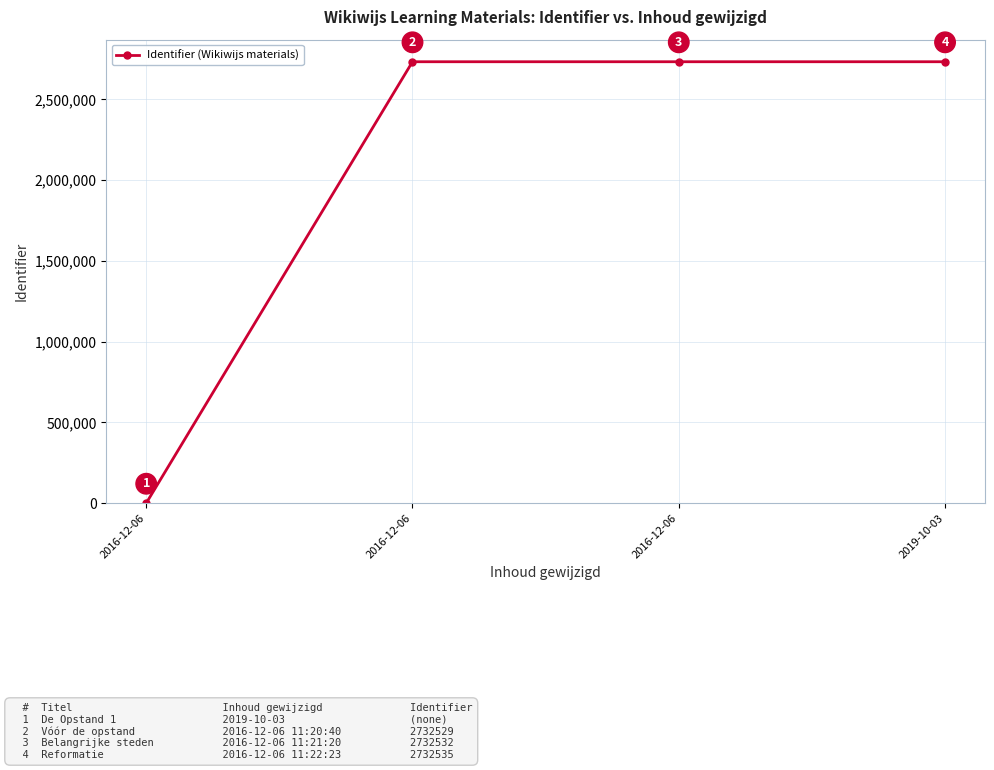

Is it true that the value at 2016-12-06 is 1647250?

False